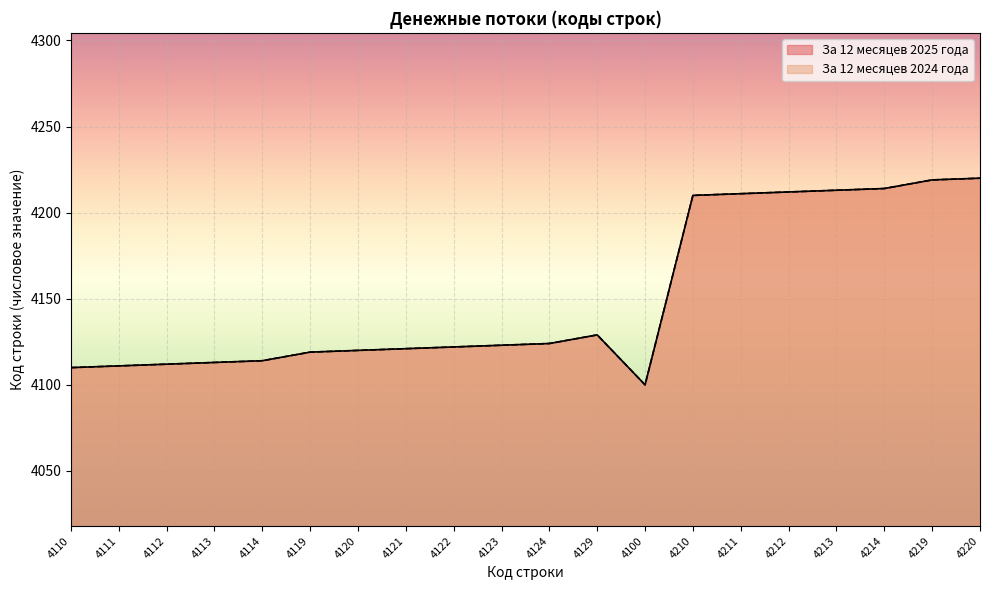

Reading left to right, list all the values displayed in this chart.

2025: 4110=4110	4111=4111	4112=4112	4113=4113	4114=4114	4119=4119	4120=4120	4121=4121	4122=4122	4123=4123	4124=4124	4129=4129	4100=4100	4210=4210	4211=4211	4212=4212	4213=4213	4214=4214	4219=4219	4220=4220
2024: 4110=4110	4111=4111	4112=4112	4113=4113	4114=4114	4119=4119	4120=4120	4121=4121	4122=4122	4123=4123	4124=4124	4129=4129	4100=4100	4210=4210	4211=4211	4212=4212	4213=4213	4214=4214	4219=4219	4220=4220